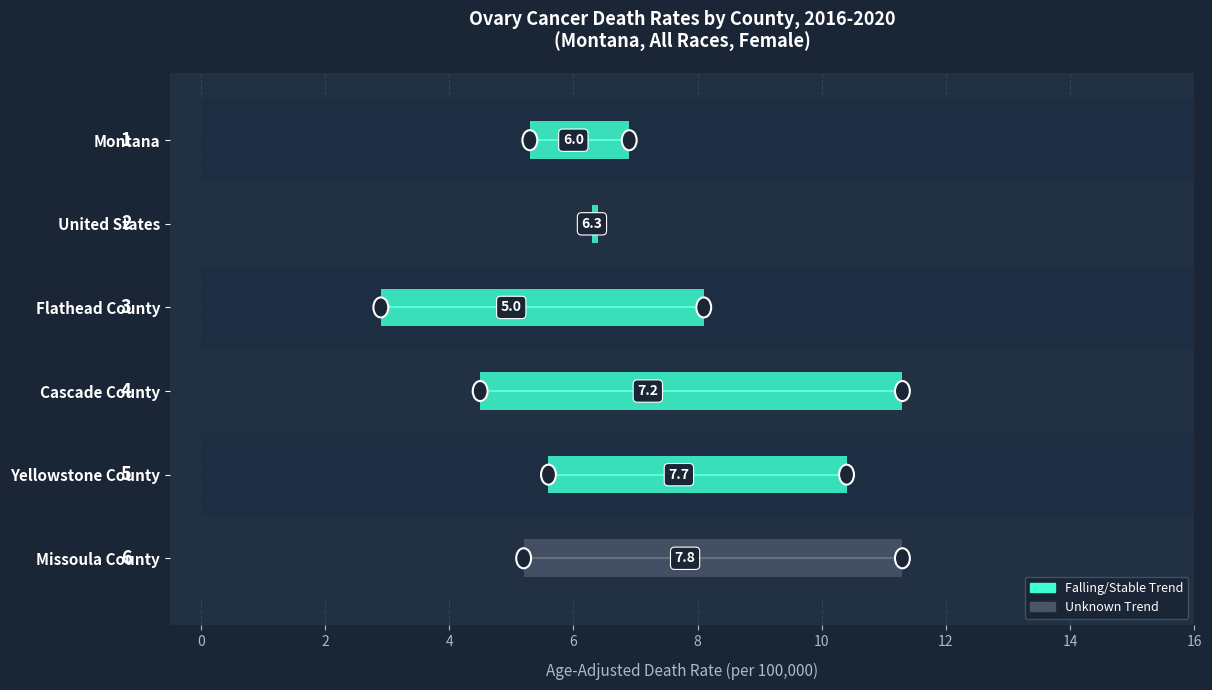

What is the difference between the second highest and second lowest values in the Lower CI series?

1.1